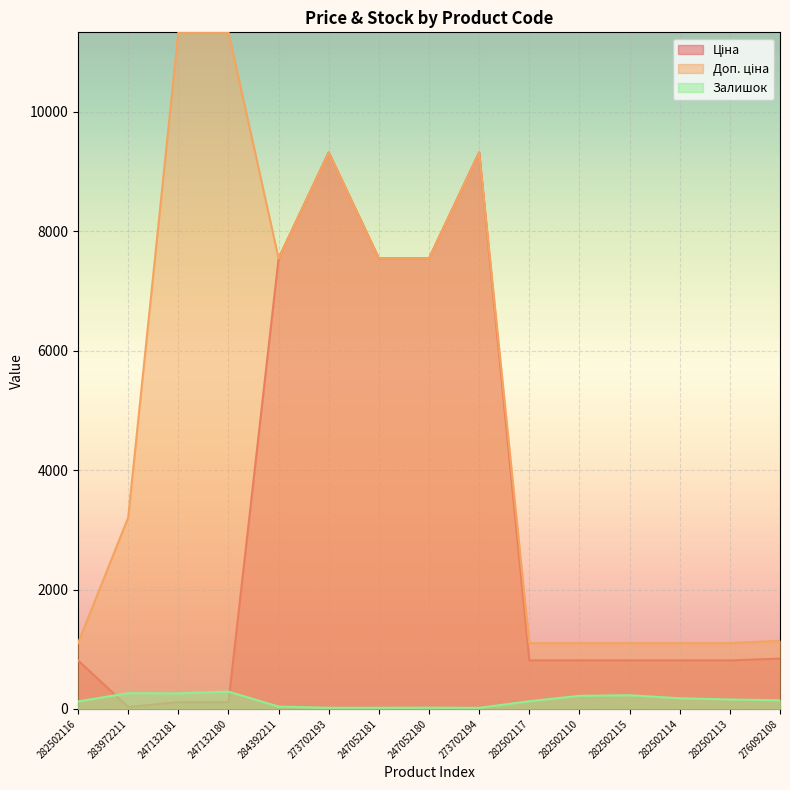

Where is Залишок nearest to the value 154?

282502113